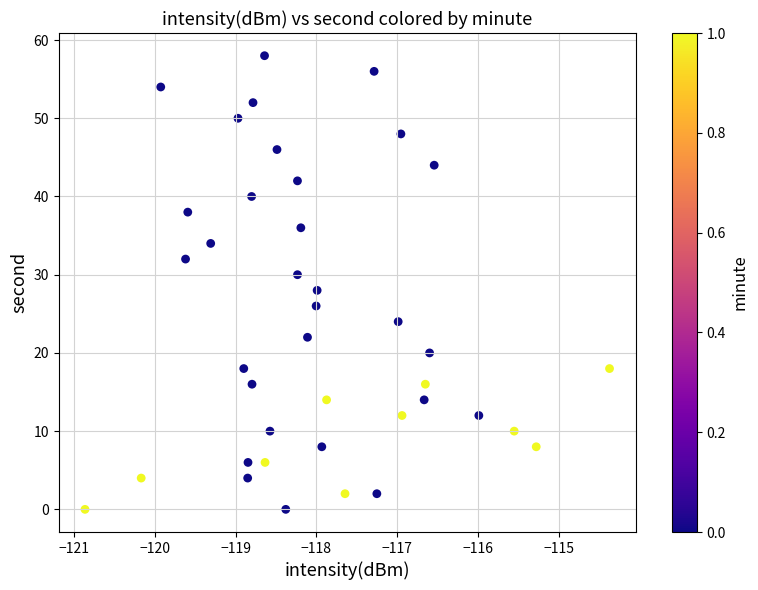

What is the range of Y values (max minus min)?

58